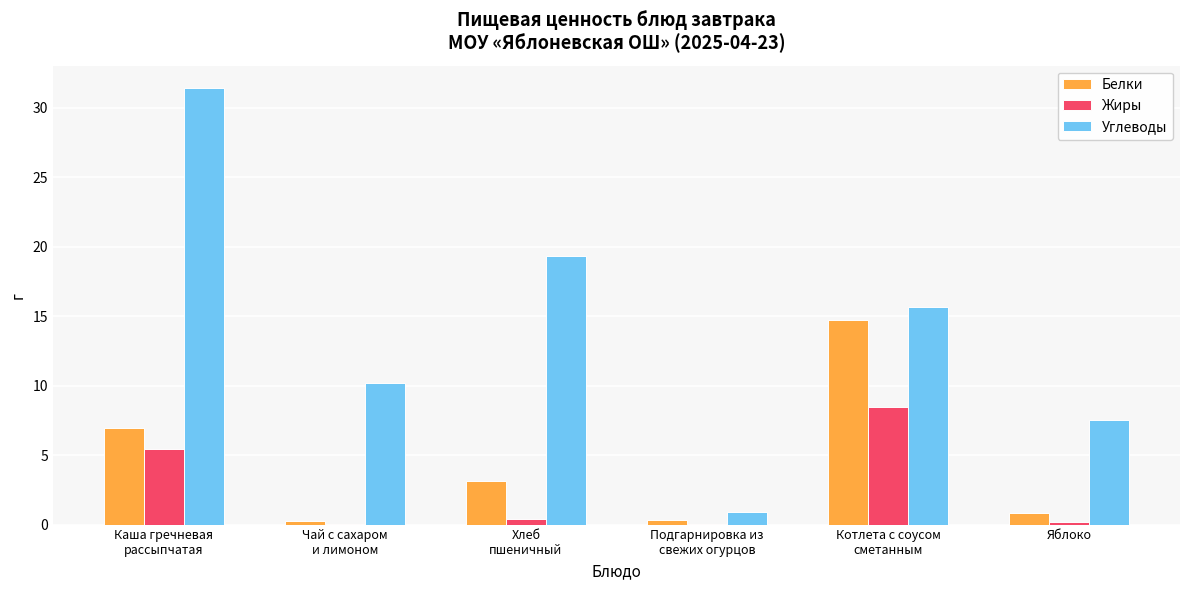

Are the bars horizontal?

No